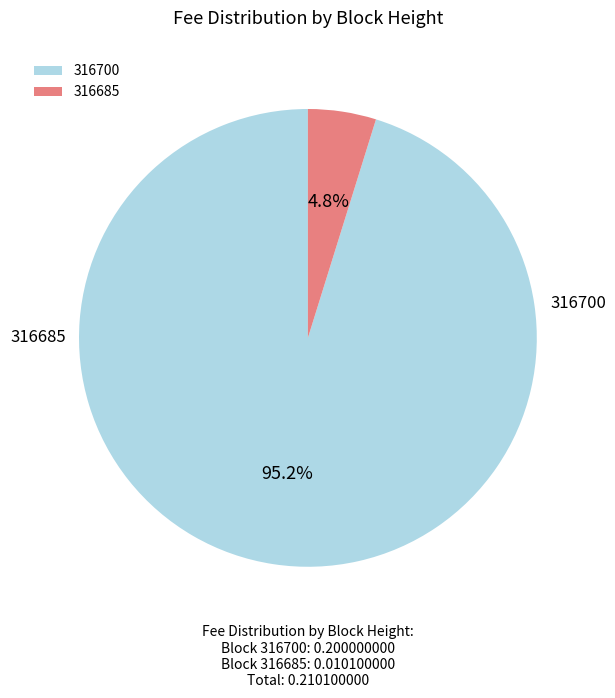

To the nearest percent, what is the difference between the 316685 and 316700 slice percentages?

90%